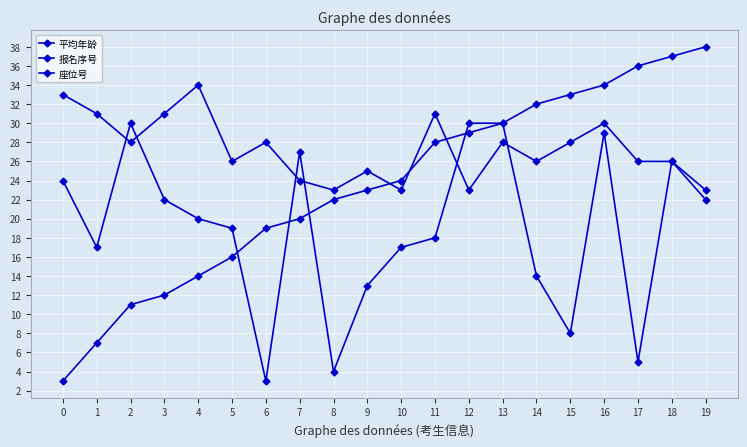

List the series in order of their peak value, highest first.

报名序号, 平均年龄, 座位号